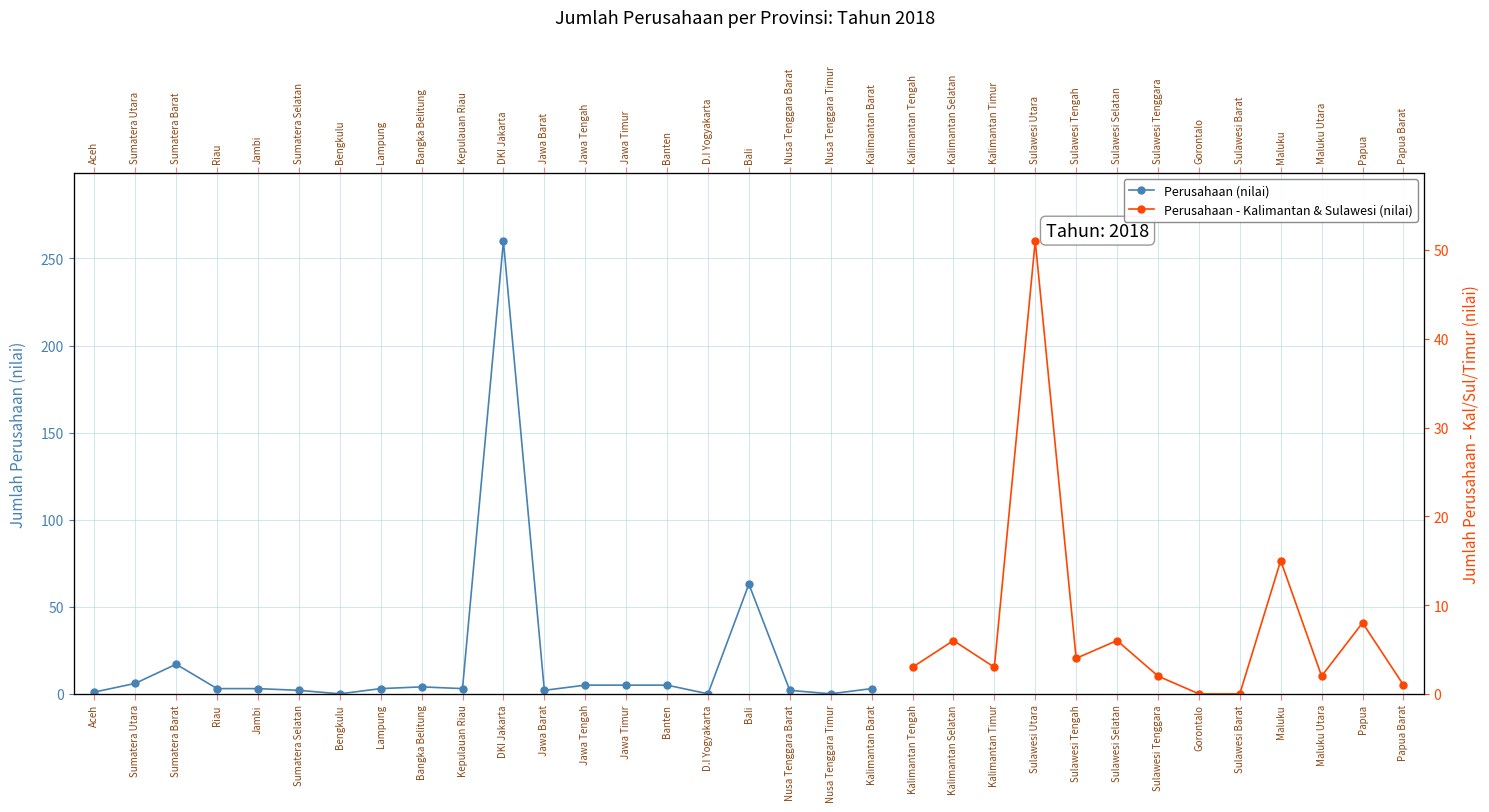

What position from the right is Bali?

4